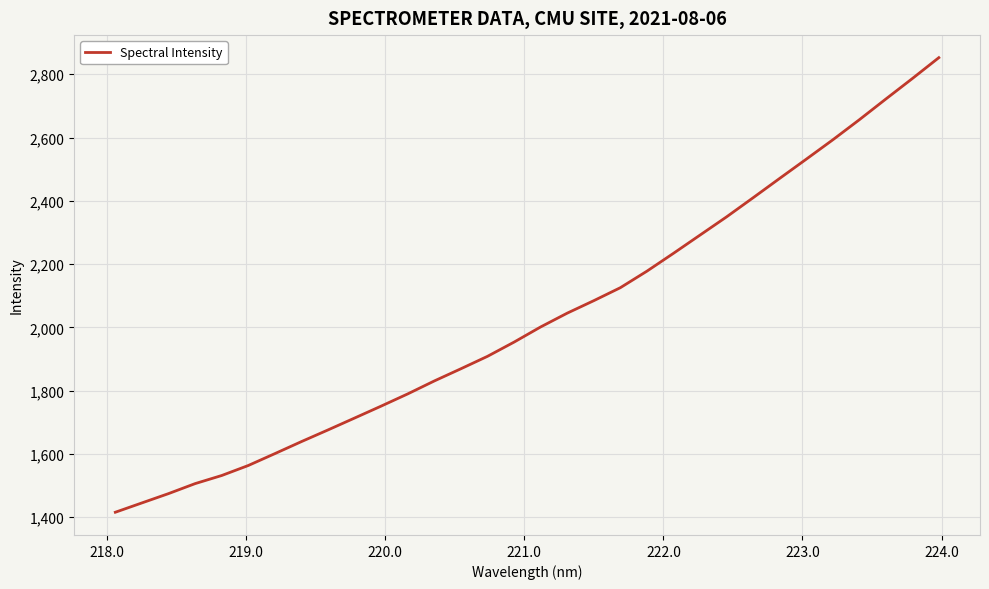

What is the average value?

2031.2